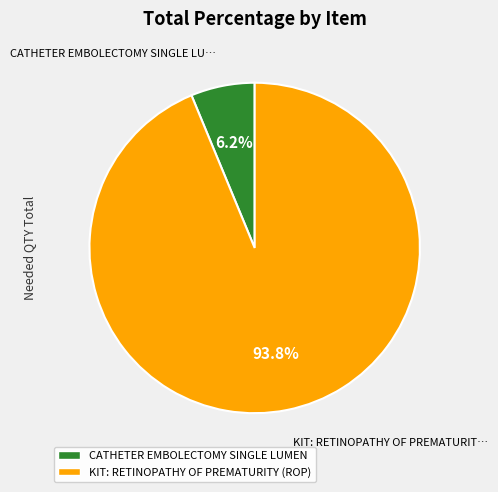

Which has a higher value, CATHETER EMBOLECTOMY SINGLE LUMEN or KIT: RETINOPATHY OF PREMATURITY (ROP)?

KIT: RETINOPATHY OF PREMATURITY (ROP)